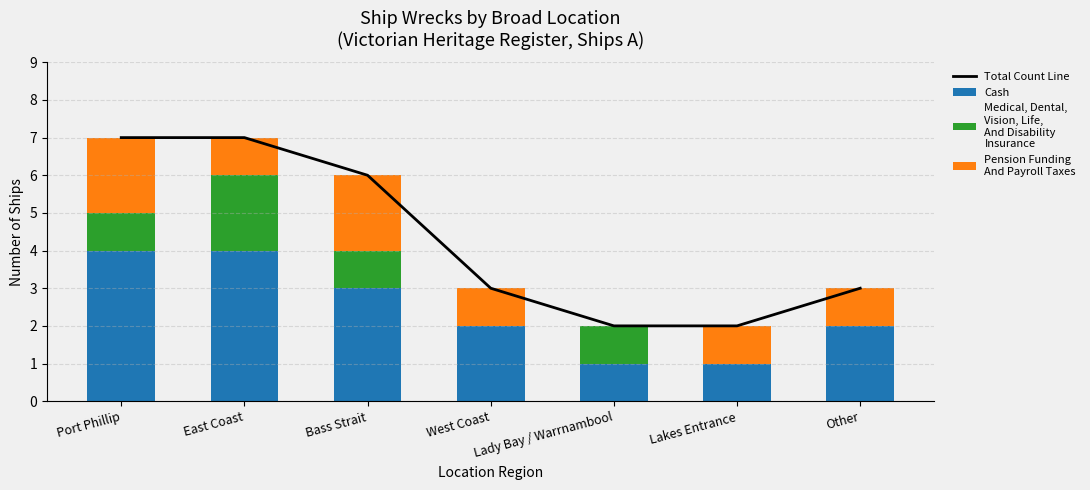

Reading left to right, transcribe all the data shown in this chart.

Total Count Line: Port Phillip=7	East Coast=7	Bass Strait=6	West Coast=3	Lady Bay / Warrnambool=2	Lakes Entrance=2	Other=3
Cash: Port Phillip=4	East Coast=4	Bass Strait=3	West Coast=2	Lady Bay / Warrnambool=1	Lakes Entrance=1	Other=2
Medical, Dental,
Vision, Life,
And Disability
Insurance: Port Phillip=1	East Coast=2	Bass Strait=1	West Coast=0	Lady Bay / Warrnambool=1	Lakes Entrance=0	Other=0
Pension Funding
And Payroll Taxes: Port Phillip=2	East Coast=1	Bass Strait=2	West Coast=1	Lady Bay / Warrnambool=0	Lakes Entrance=1	Other=1